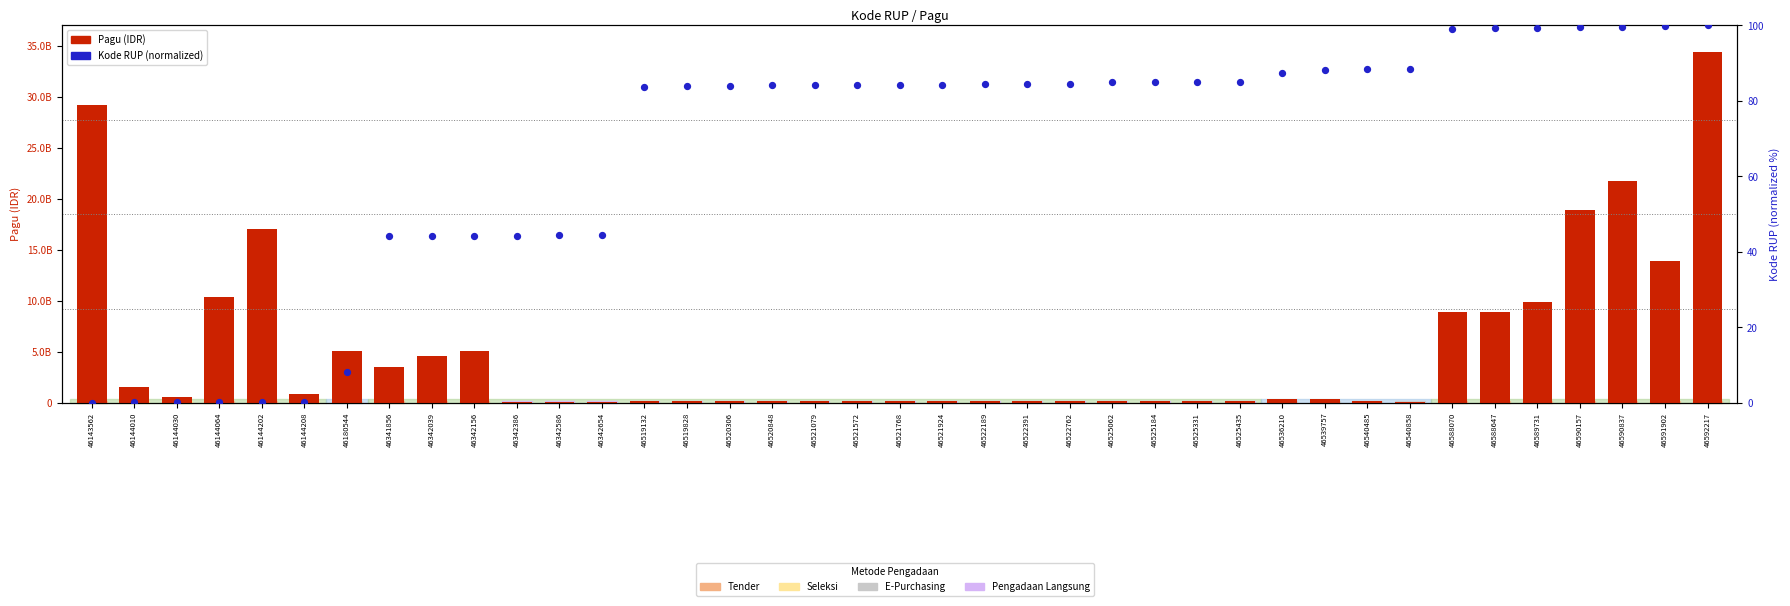

Which series has the widest spread of Y values?

Pagu (IDR)